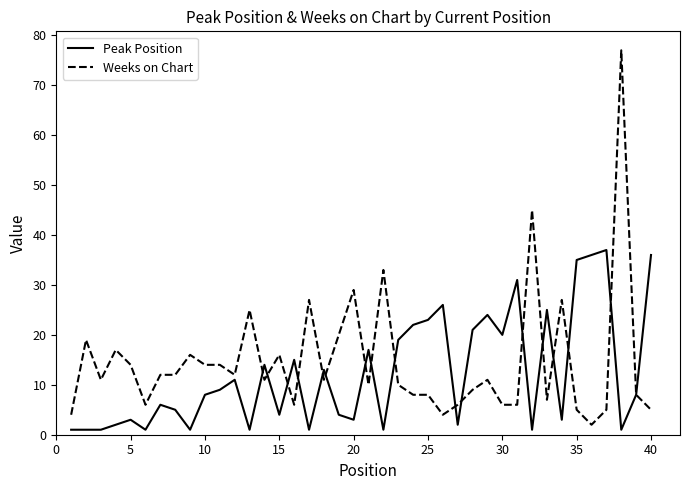

What is the highest value of the Weeks on Chart series?

77